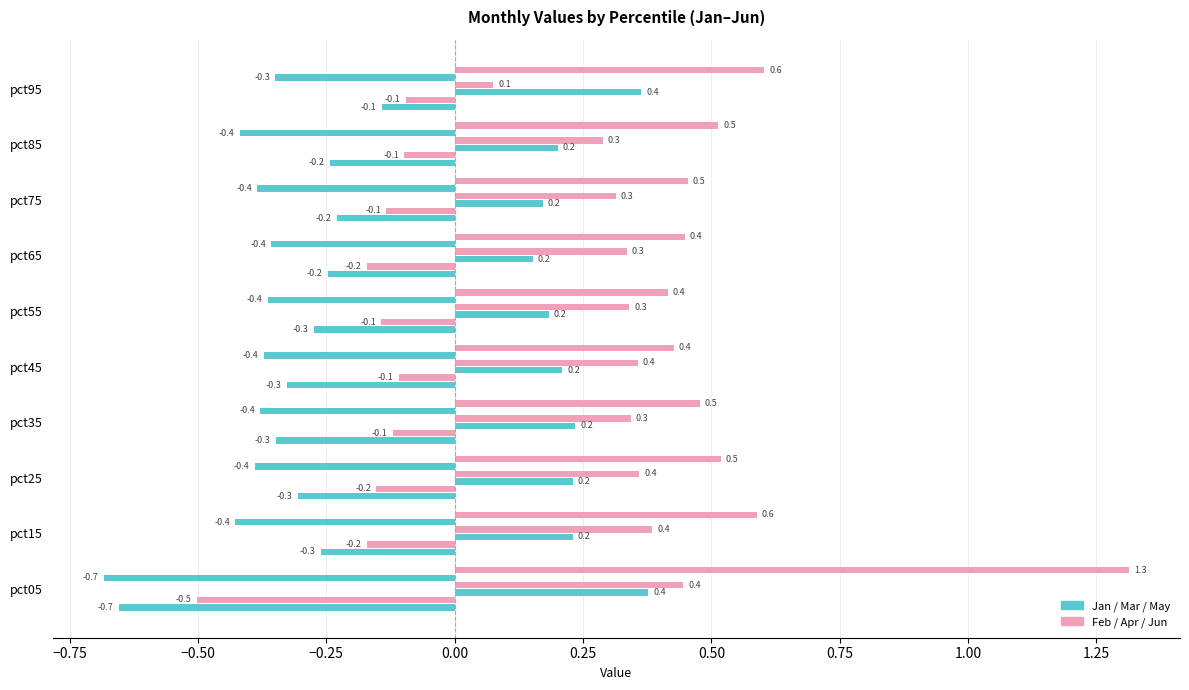

How many series are shown in this chart?

6